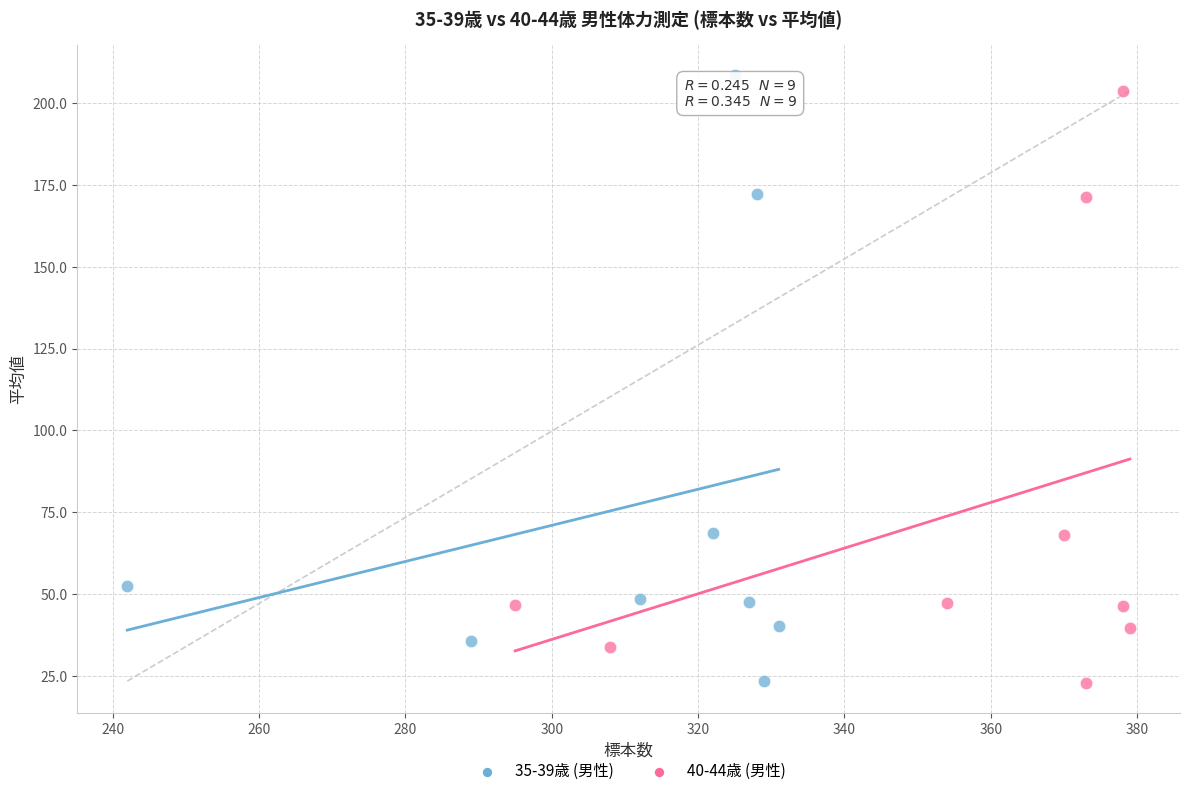

Which series has the largest Y range (max minus min)?

35-39歳 (男性)